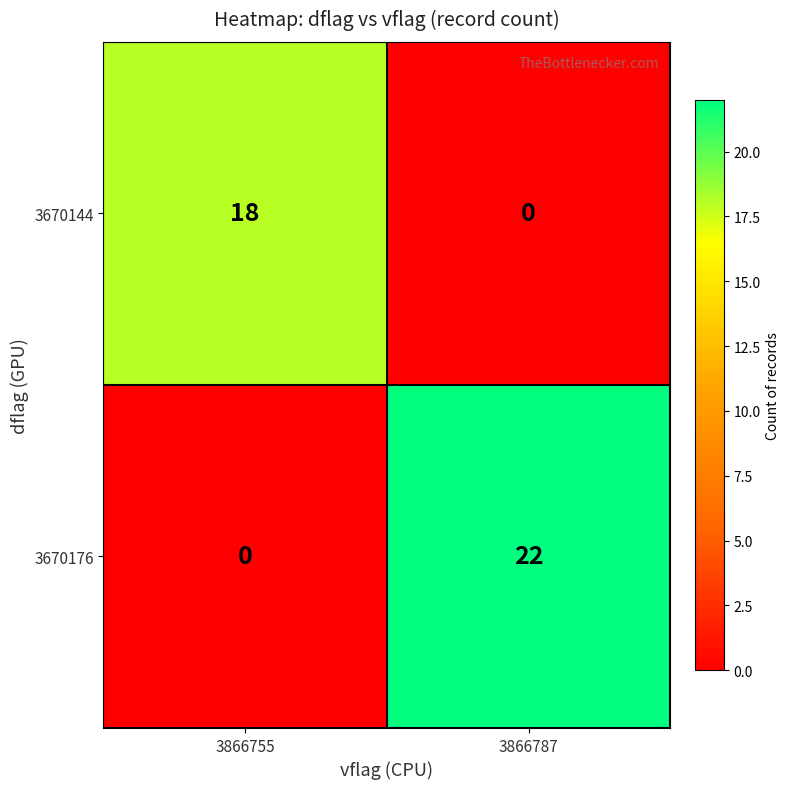

How many series are shown in this chart?

2